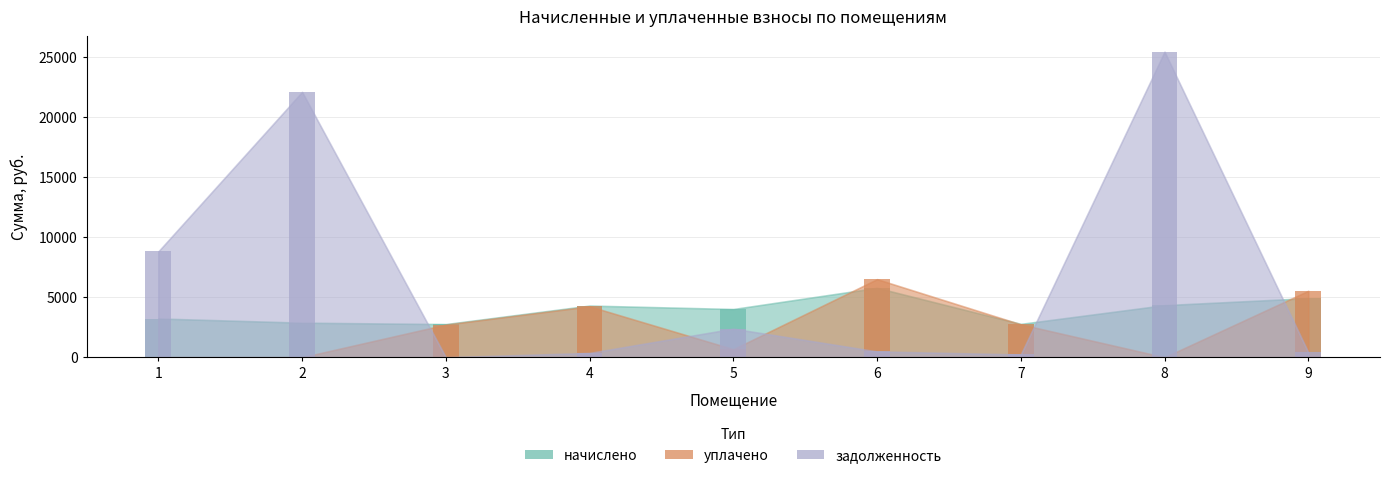

At which label does задолженность reach its minimum?

3